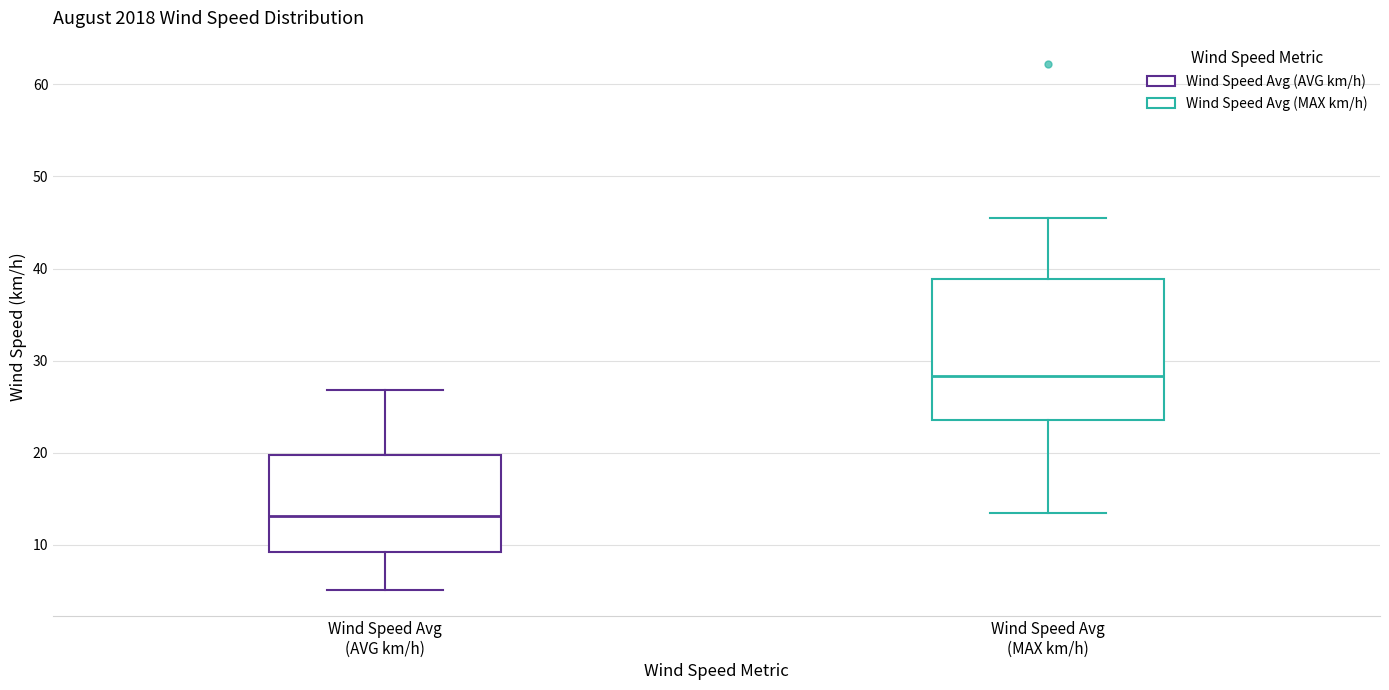

Reading left to right, transcribe this box plot: for each box, give where its median line is, the range the box spans, and where its two whiskers end, as read against the y-axis. The values are not printed on the chart, so give them approximately, as read against the axis.

Wind Speed Avg (AVG km/h): median 13, box 9 to 20, whiskers 5 to 27
Wind Speed Avg (MAX km/h): median 28, box 24 to 39, whiskers 13 to 46